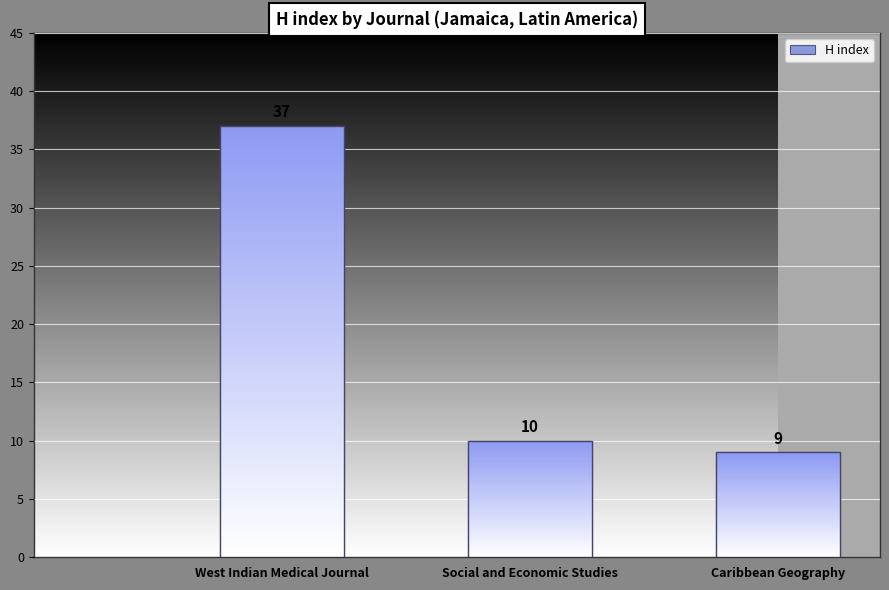

What is the ratio of the value at Caribbean Geography to the value at West Indian Medical Journal?

0.2